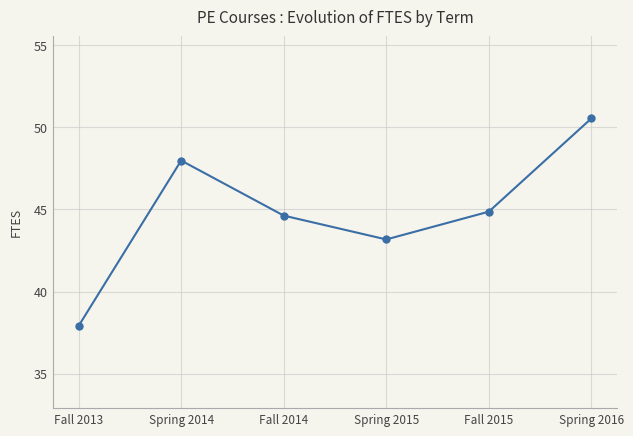

What is the greatest value displayed?

50.5